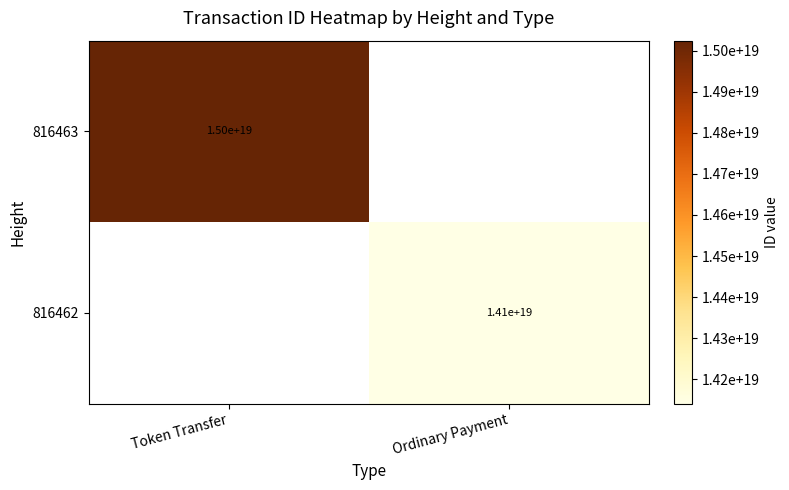

True or false: 816462 has a value of 7724653507048718336 at Ordinary Payment.

False